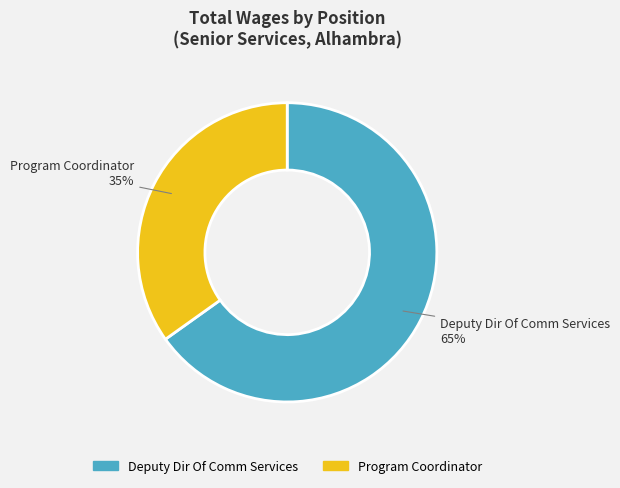

Which slice represents more than half of the pie?

Deputy Dir Of Comm Services